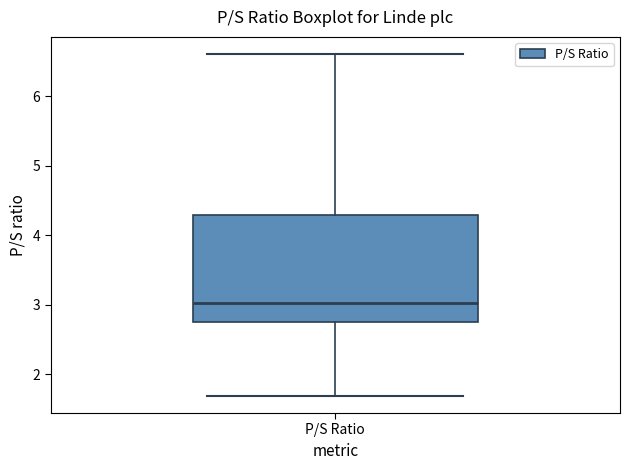

Where is the lower edge of the box for P/S Ratio on the y-axis? The values are not printed on the chart, so give them approximately, as read against the axis.

2.8